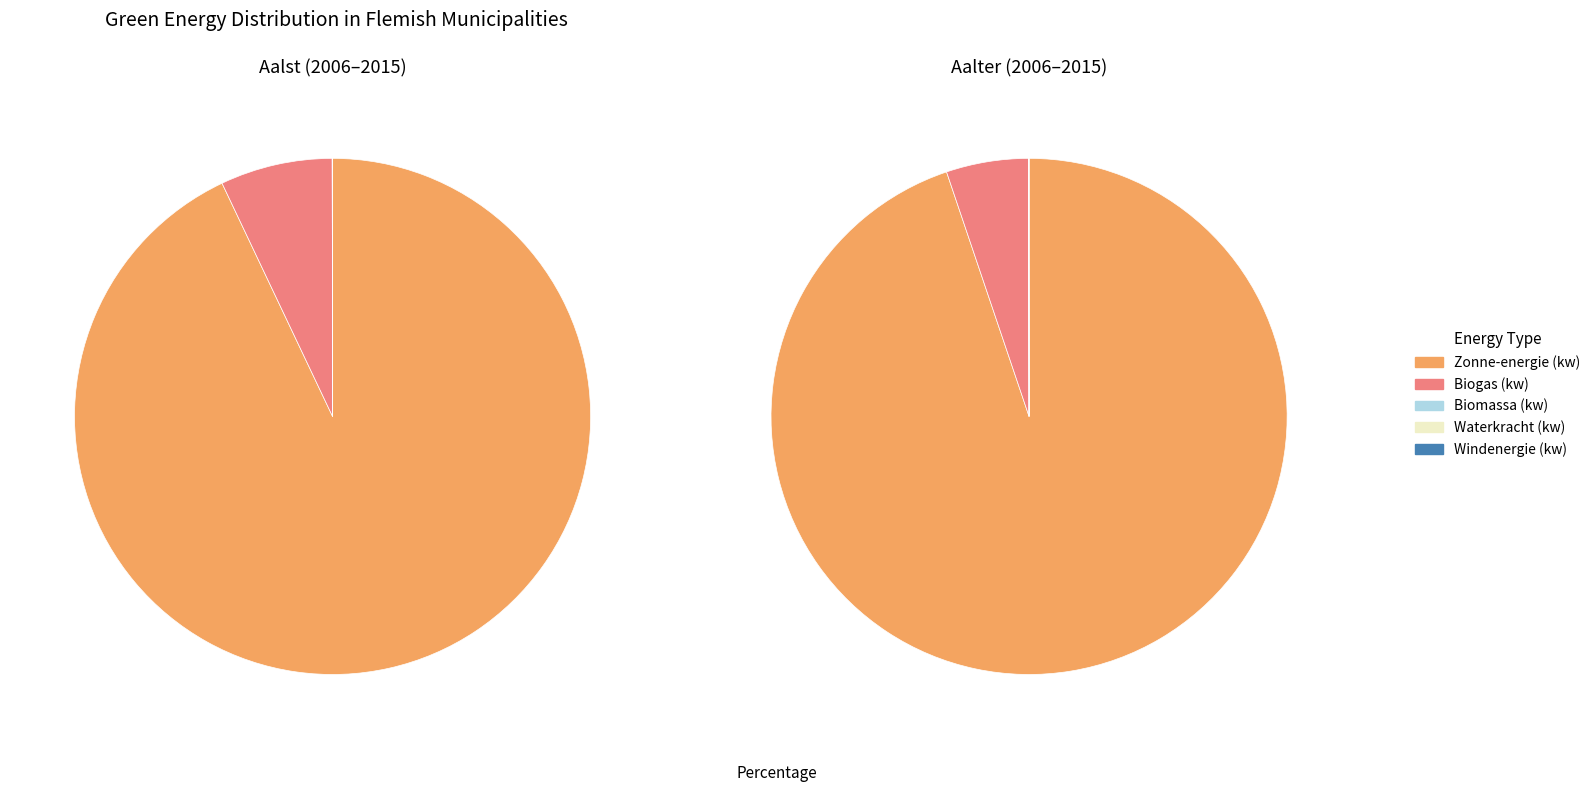

How many slices are in this pie chart?

10